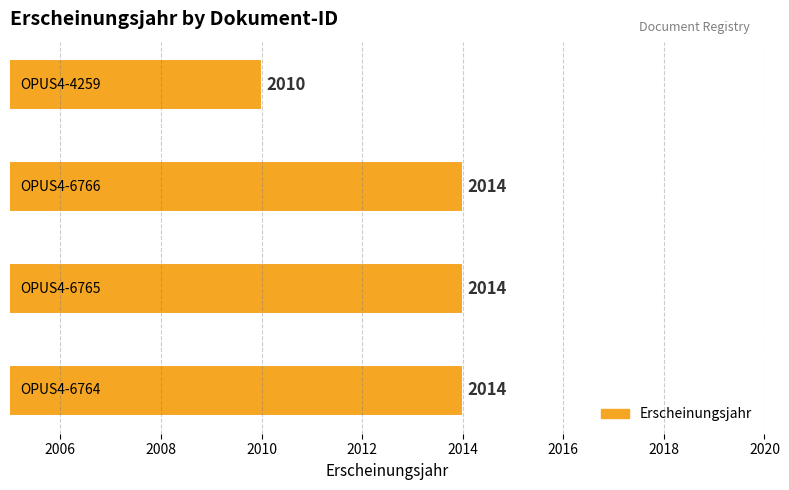

What is the average value?

2013